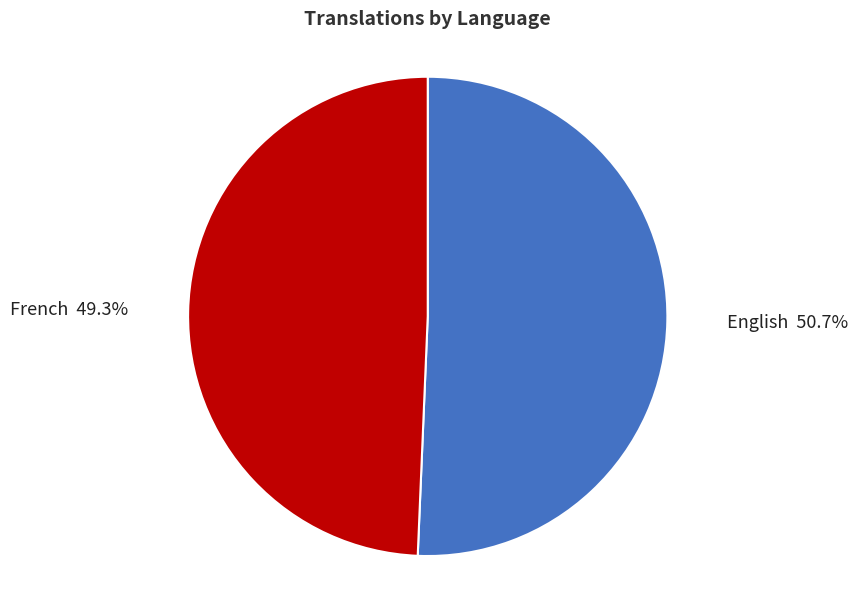

Between French and English, which is larger?

English